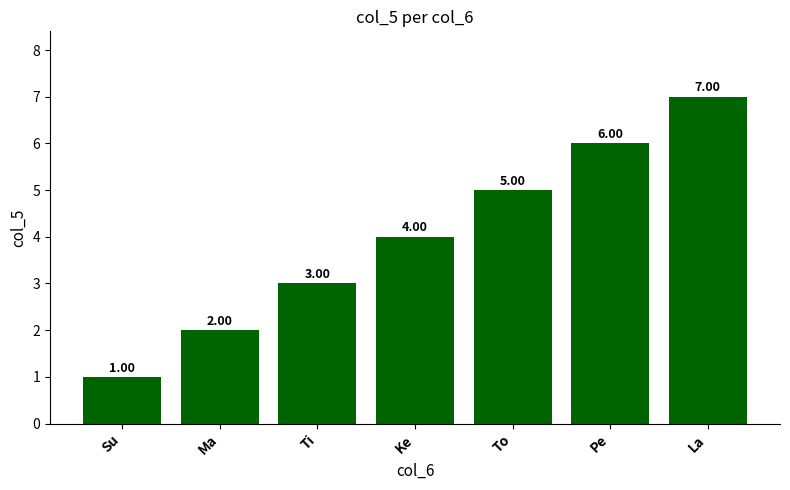

Is it true that the value at To is 9?

False